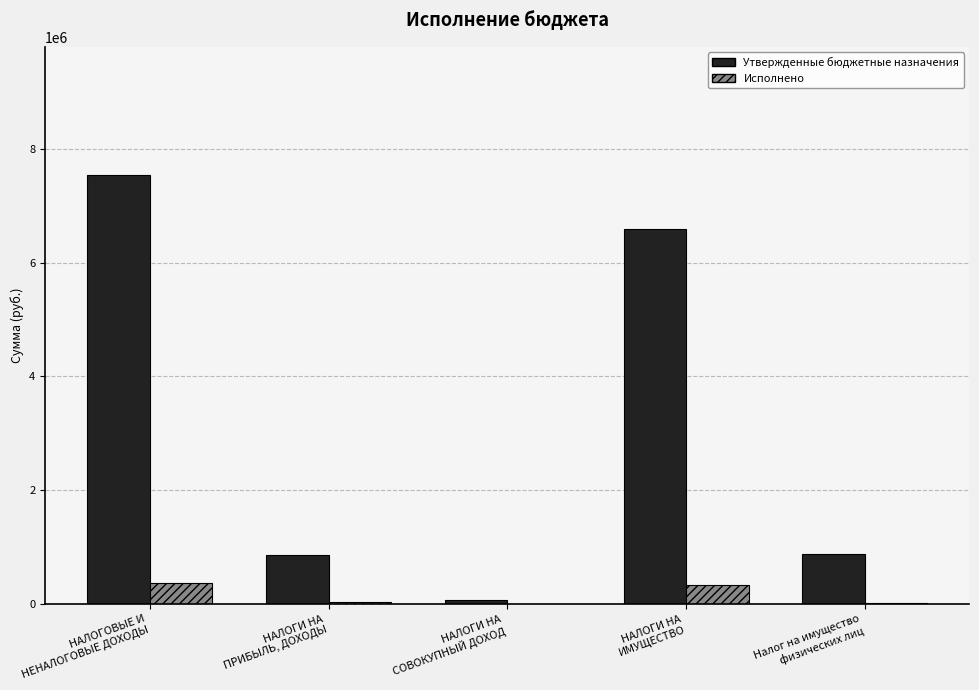

The Утвержденные бюджетные назначения series shows 2846731.4 at НАЛОГОВЫЕ И
НЕНАЛОГОВЫЕ ДОХОДЫ. True or false?

False